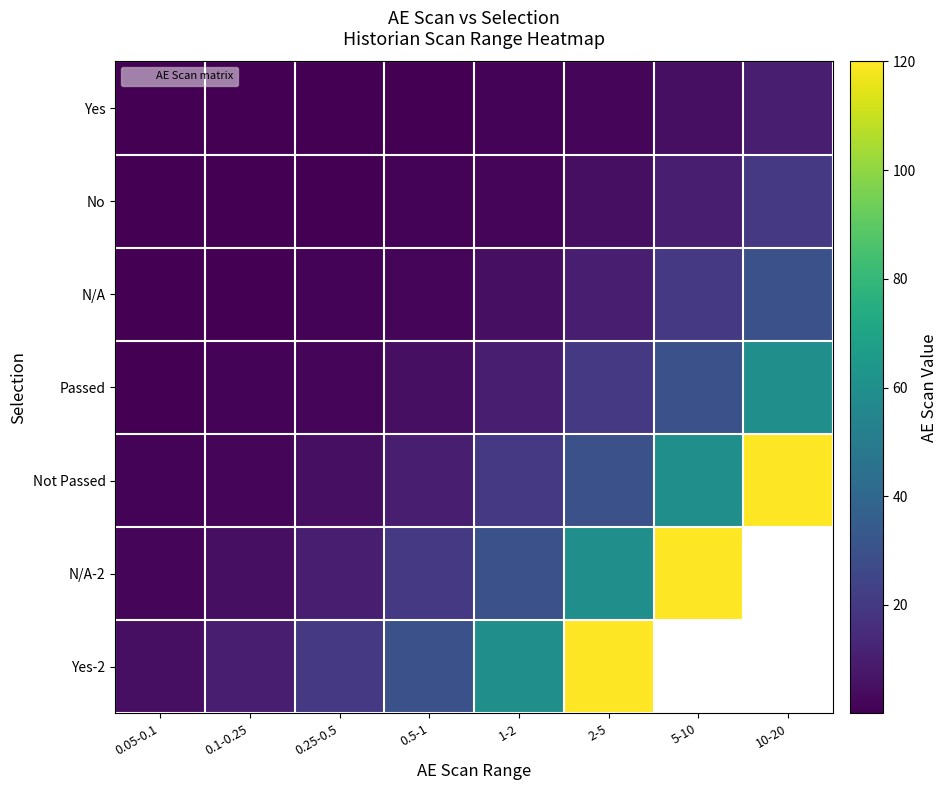

How many data points in Not Passed are less than 20?

4